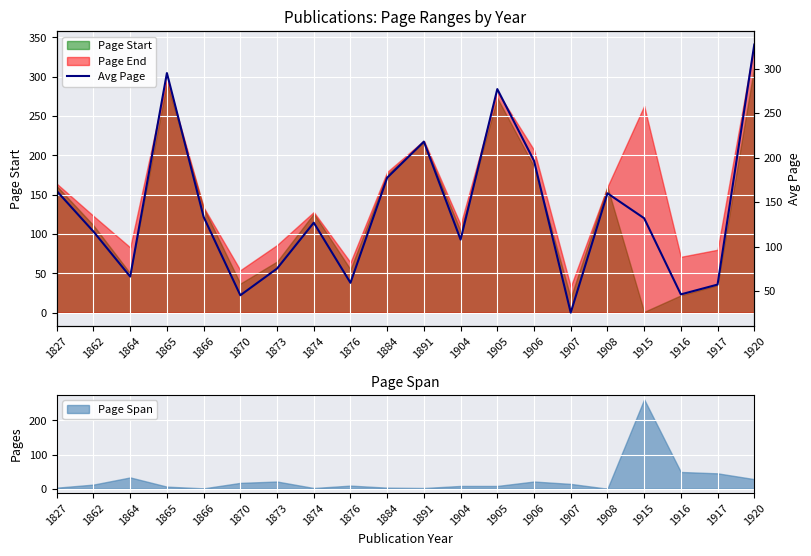

Which category has the highest value across all series?

1920